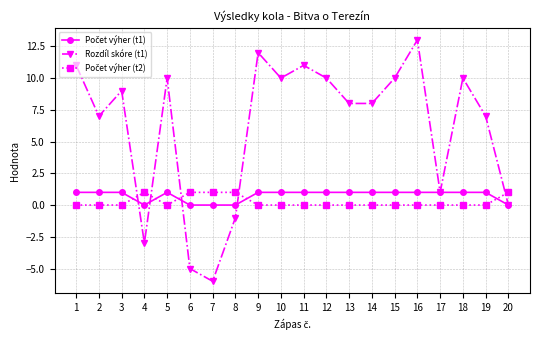

What is the smallest value displayed?

-6